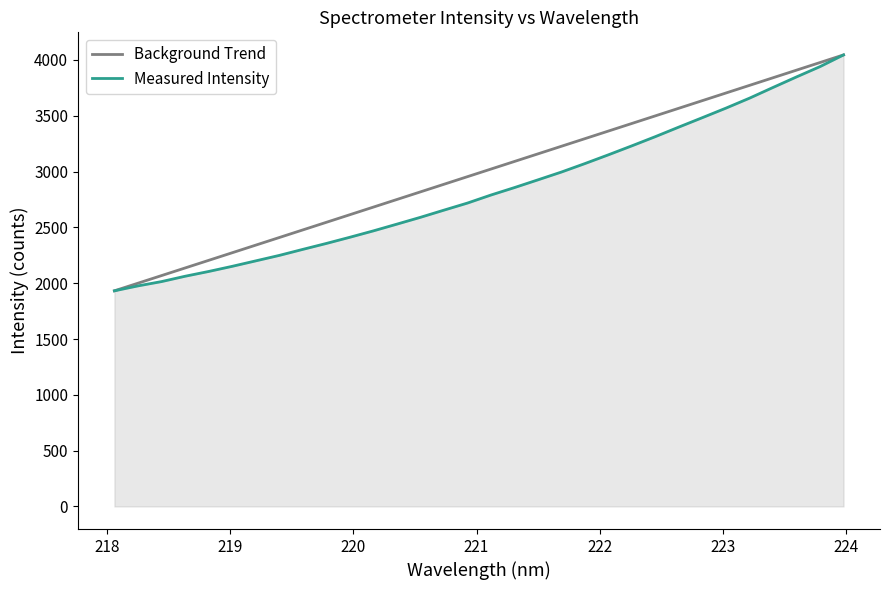

What is the highest value of the Background Trend series?

4044.9